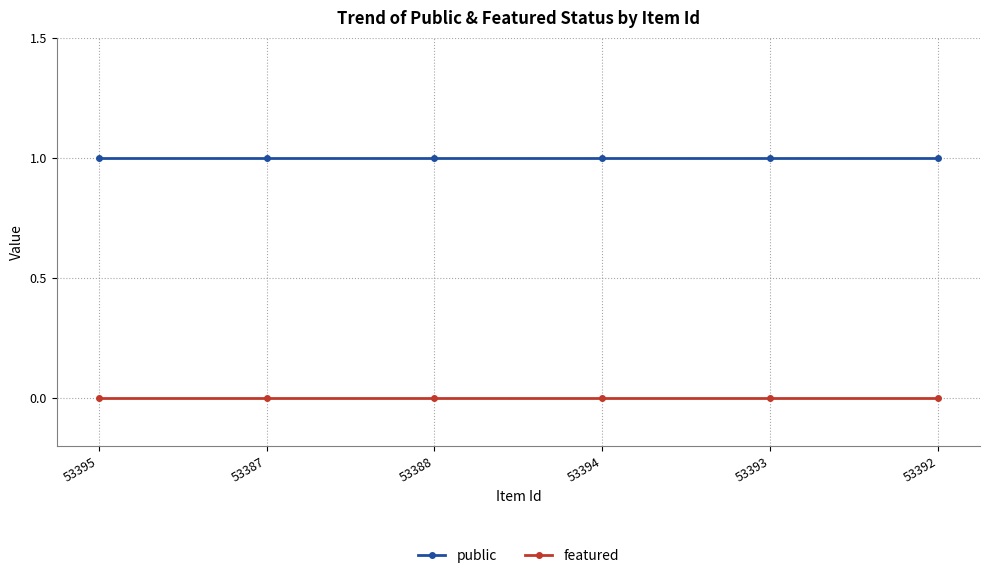

True or false: public and featured intersect in this chart.

False